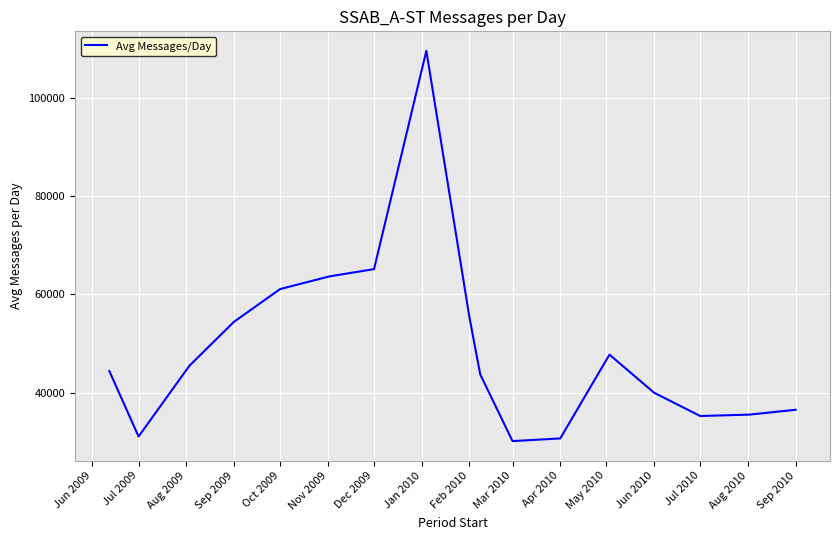

What is the difference between the maximum and minimum values?

79442.9